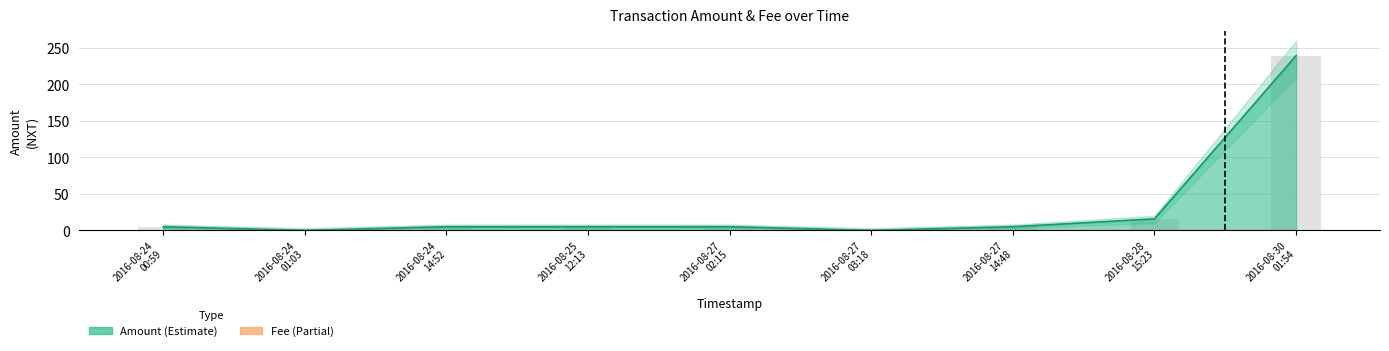

Is it true that the value at 2016-08-24 01:03 is 0.0?

True